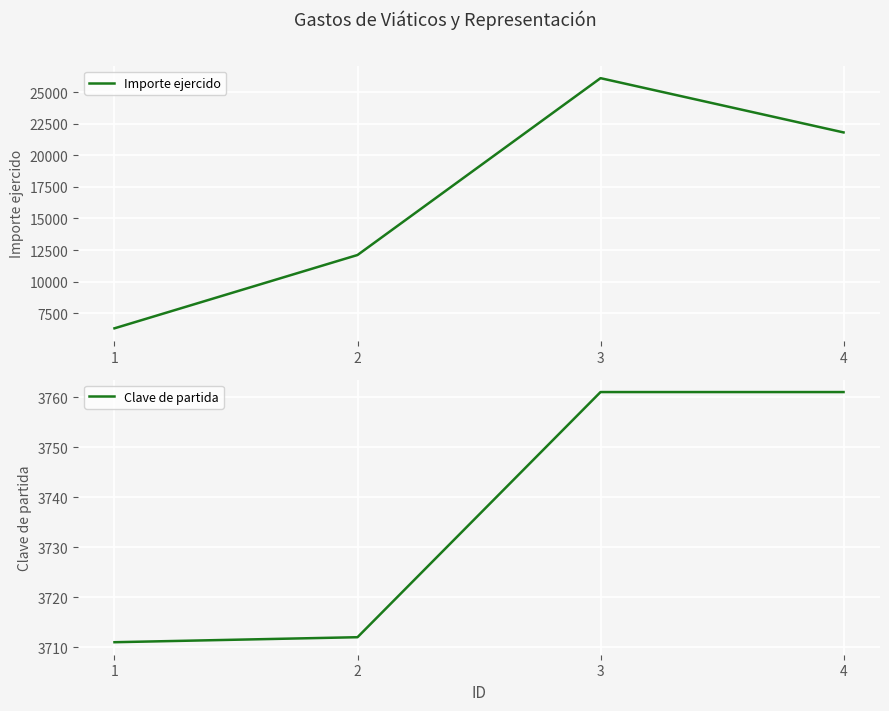

List the series in order of their overall mean, lowest first.

Clave de partida, Importe ejercido